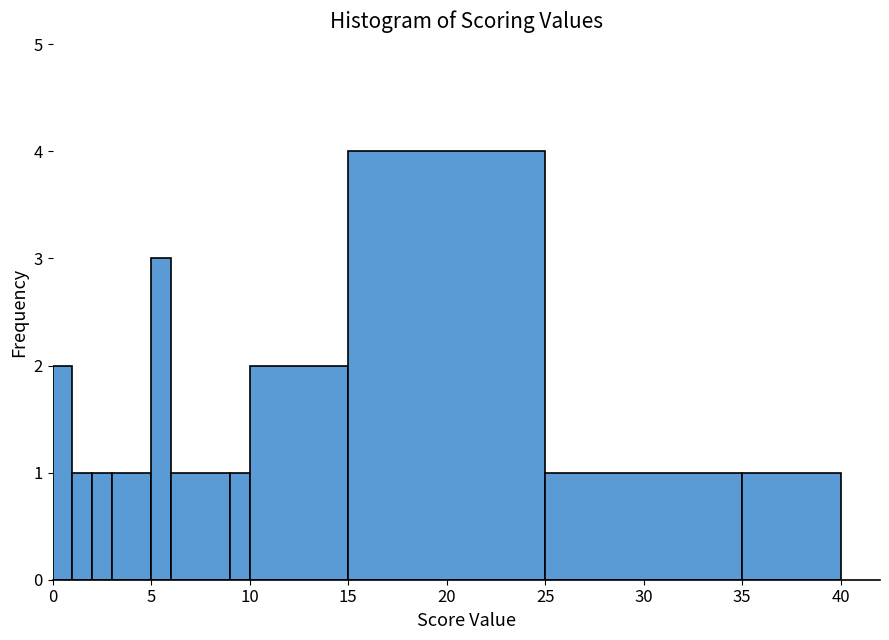

Around what value on the x-axis is the tallest bar? Give the approximate position of its centre, as read against the axis.

20.0